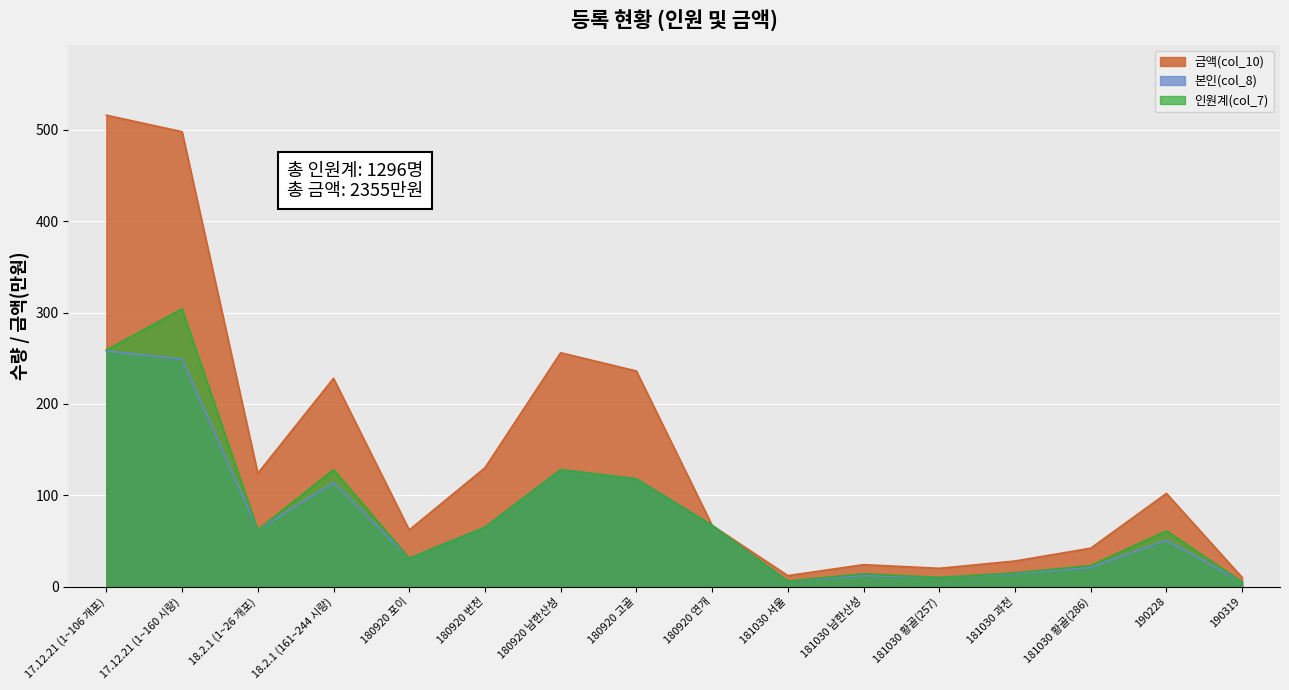

What is the smallest value displayed?

5